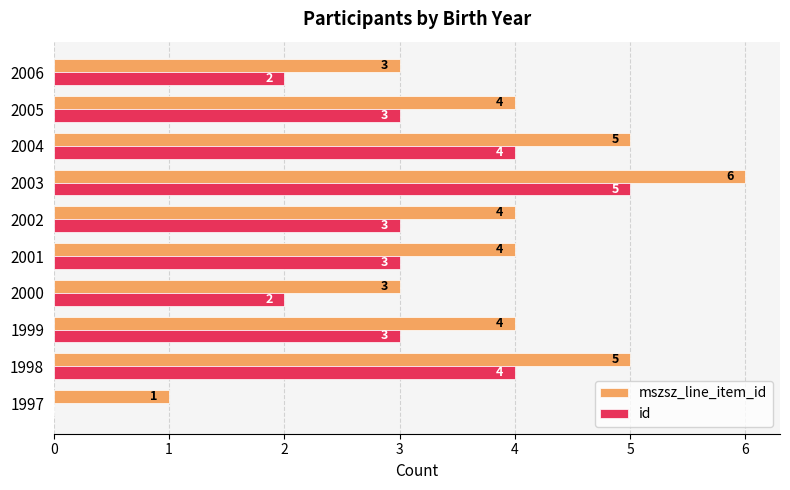

What is the approximate value of mszsz_line_item_id at 2003?

6